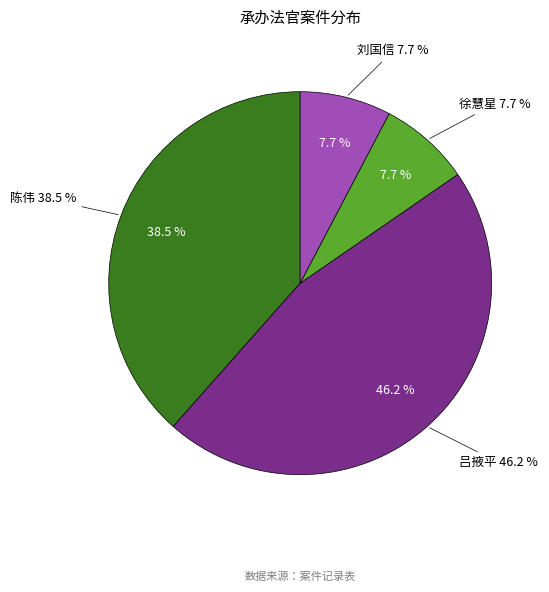

The 吕掖平 slice represents 39% of the pie. True or false?

False